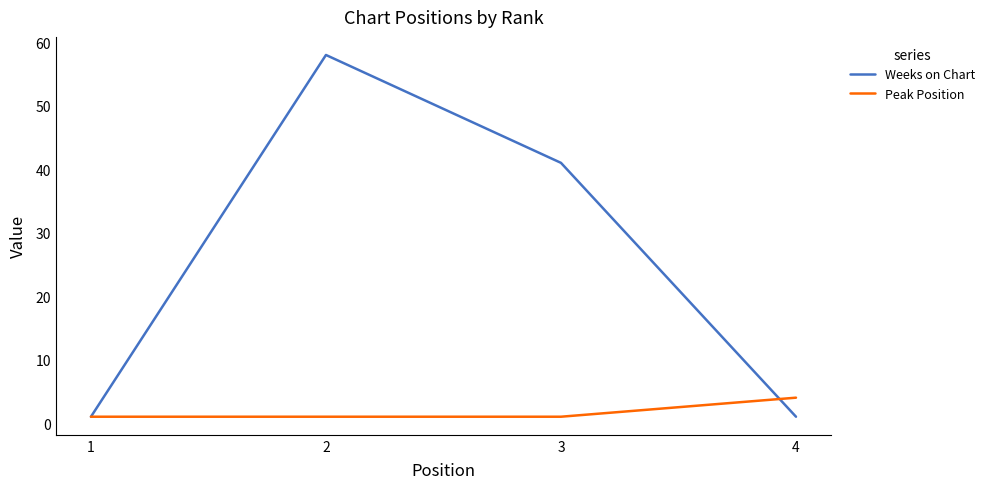

Reading left to right, extract all data points from this chart.

Weeks on Chart: 1	58	41	1
Peak Position: 1	1	1	4